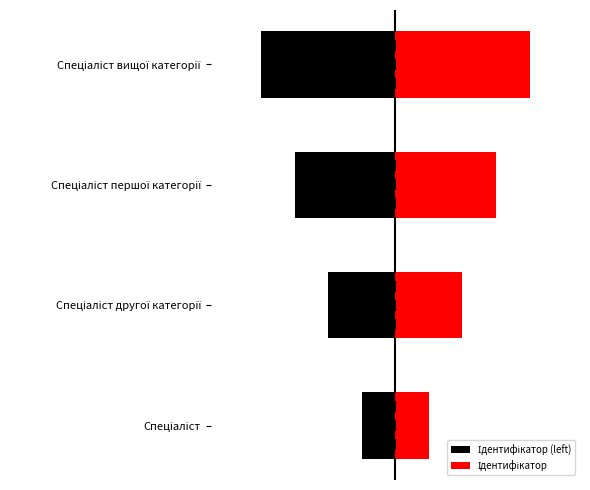

Reading right to left, transcribe all the data shown in this chart.

Ідентифікатор (left): -4	-3	-2	-1
Ідентифікатор: 4	3	2	1